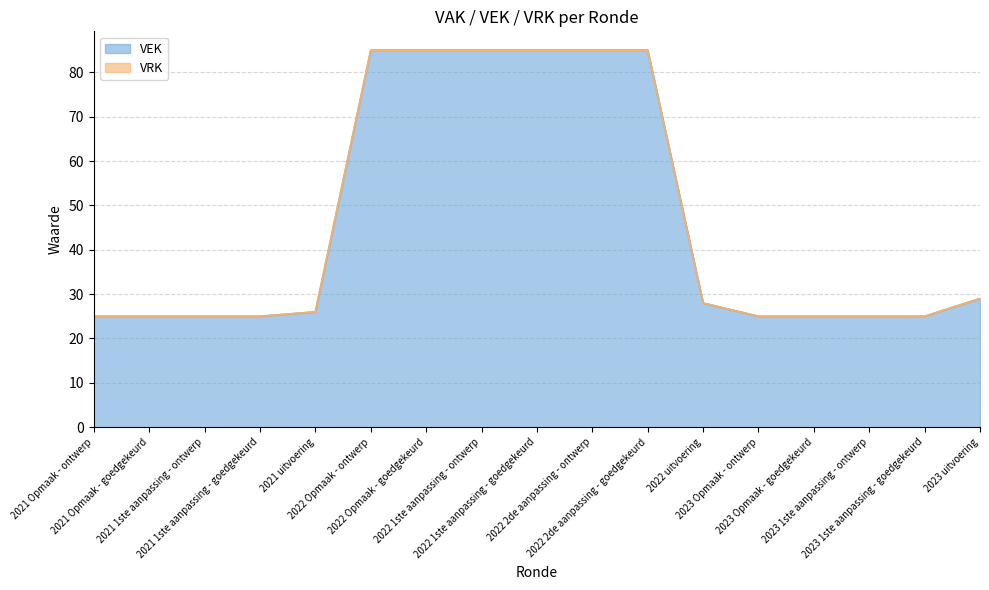

Which category has the highest value across all series?

2022 Opmaak - ontwerp